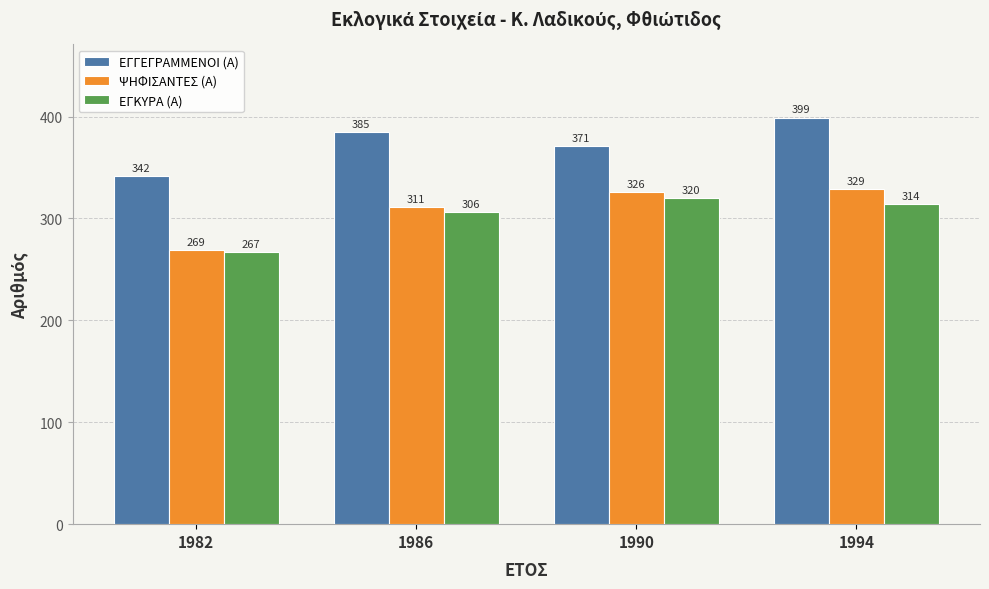

At which label does ΕΓΚΥΡΑ (Α) first exceed 314?

1990